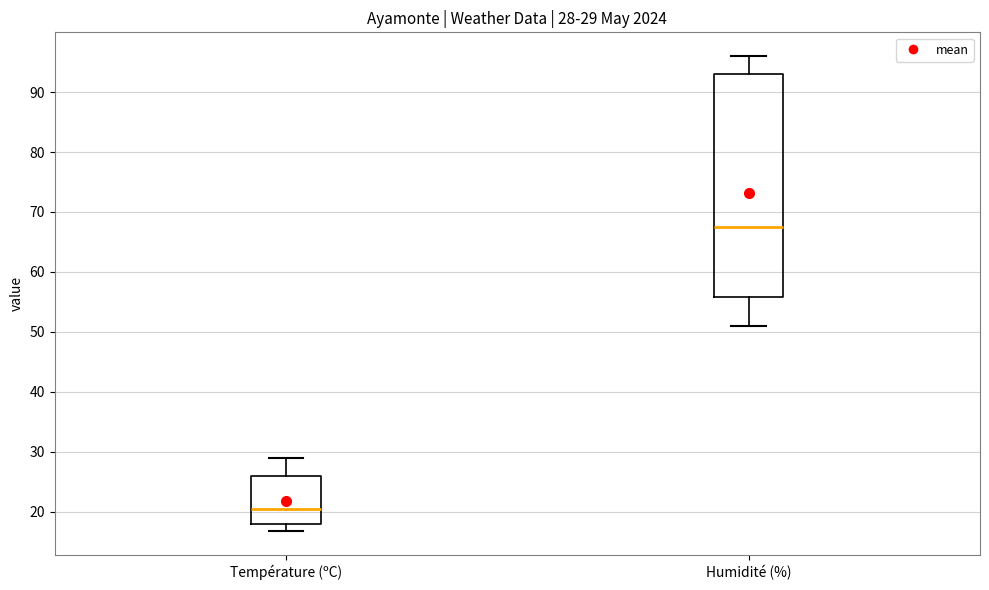

Comparing the boxes themselves (not the whiskers), which one is the tallest?

Humidité (%)